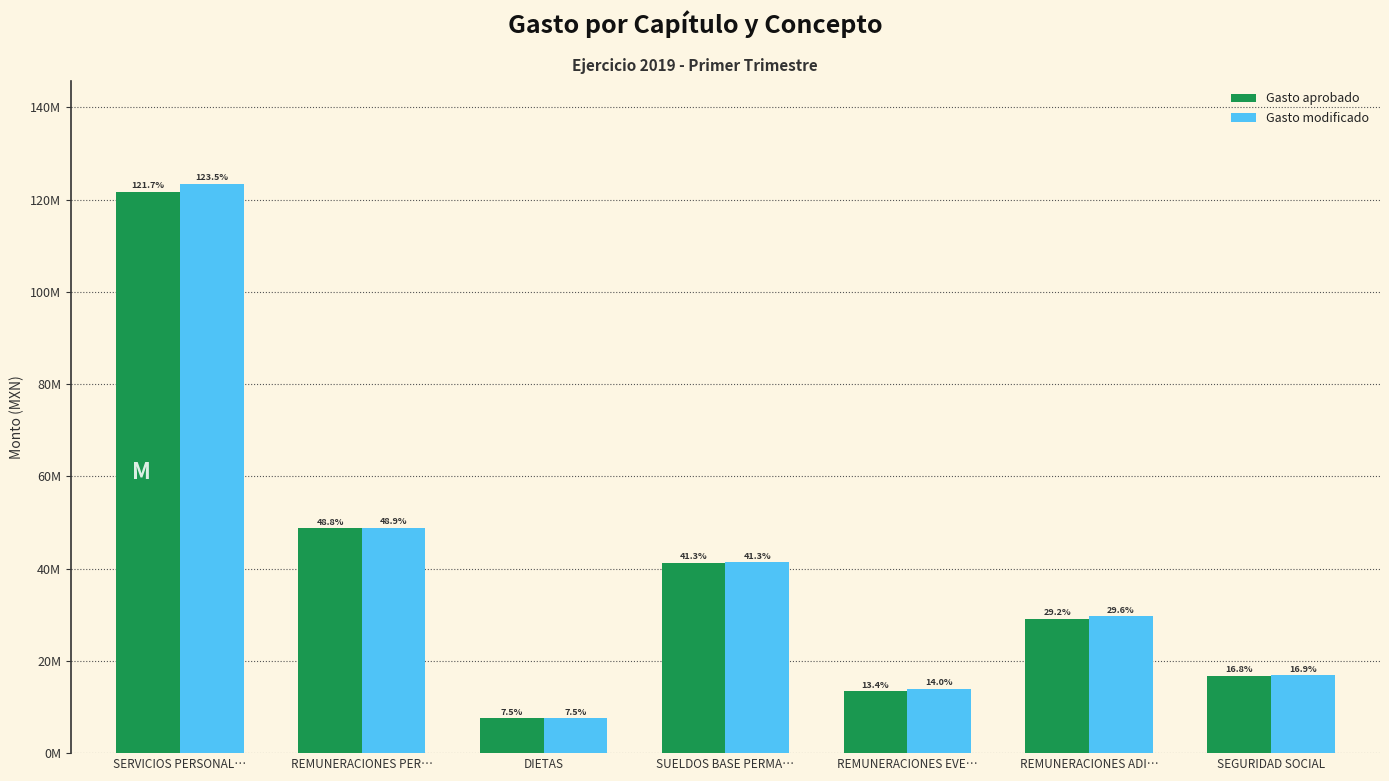

Does the chart contain any negative values?

No